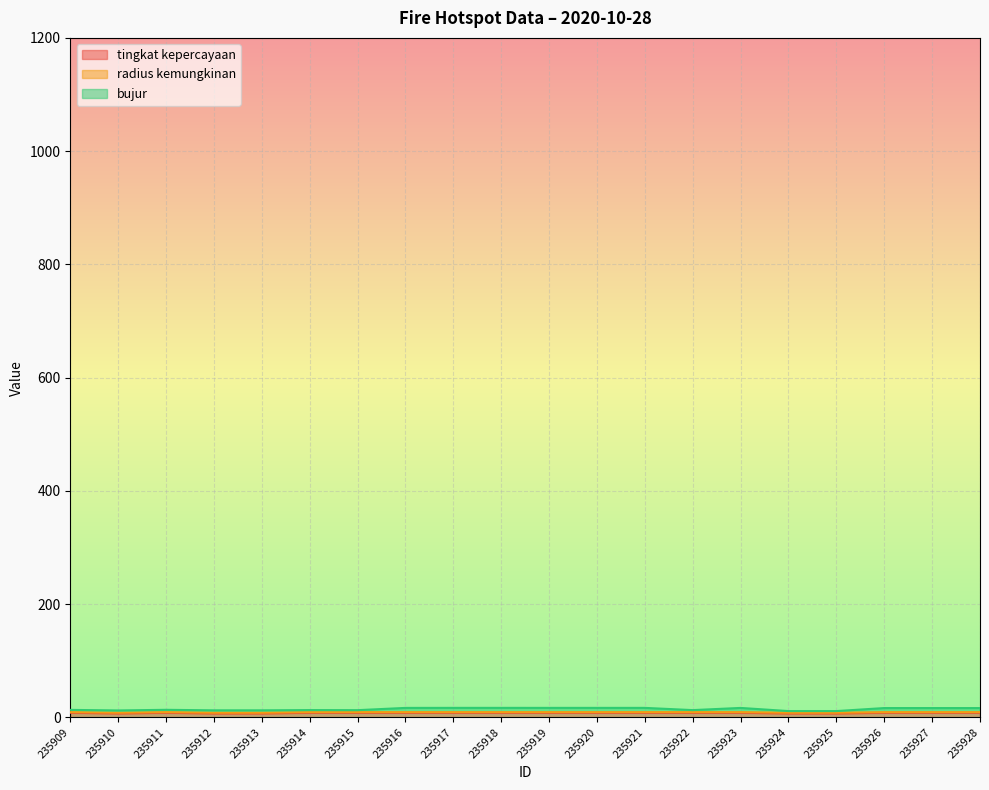

Between 235919 and 235923, which series saw the biggest shift?

bujur